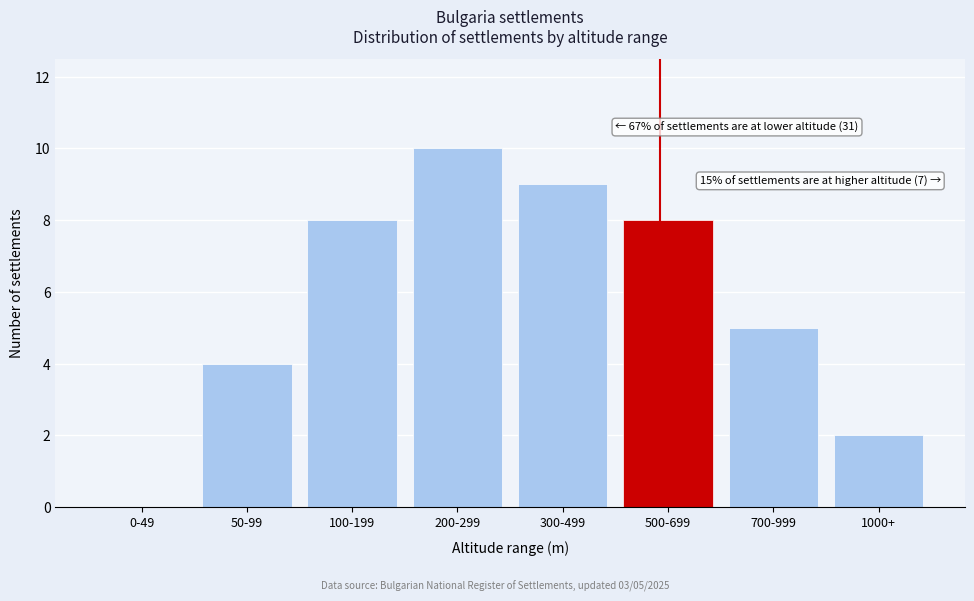

Reading right to left, transcribe all the data shown in this chart.

1000+=2	700-999=5	500-699=8	300-499=9	200-299=10	100-199=8	50-99=4	0-49=0